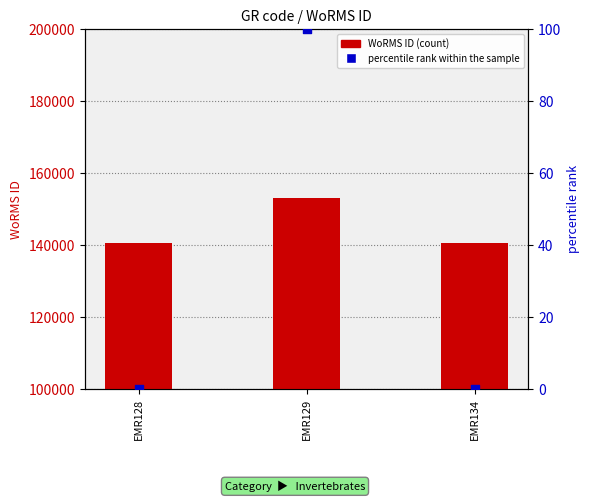

At which category is the sum across all series the highest?

EMR129